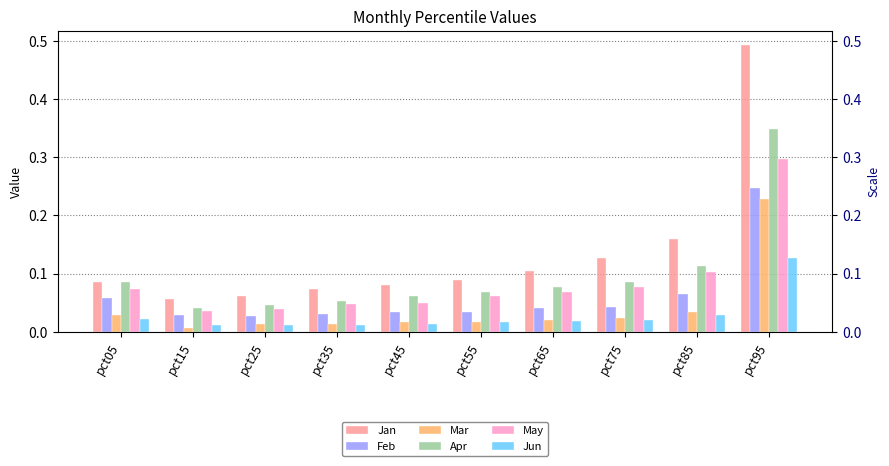

Reading left to right, list all the values displayed in this chart.

Jan: 0.1	0.1	0.1	0.1	0.1	0.1	0.1	0.1	0.2	0.5
Feb: 0.1	0.0	0.0	0.0	0.0	0.0	0.0	0.0	0.1	0.2
Mar: 0.0	0.0	0.0	0.0	0.0	0.0	0.0	0.0	0.0	0.2
Apr: 0.1	0.0	0.0	0.1	0.1	0.1	0.1	0.1	0.1	0.3
May: 0.1	0.0	0.0	0.0	0.0	0.1	0.1	0.1	0.1	0.3
Jun: 0.0	0.0	0.0	0.0	0.0	0.0	0.0	0.0	0.0	0.1